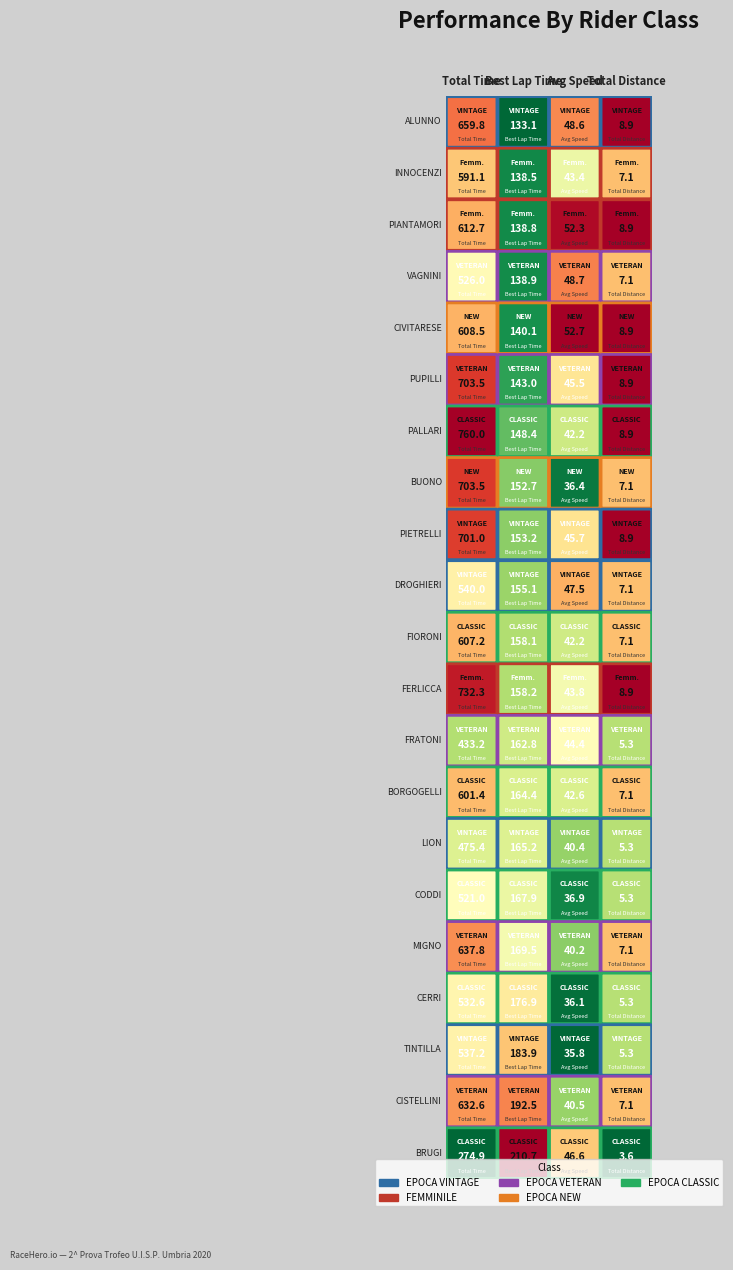

What is the difference between the second highest and second lowest values in the FAUSTO CERRI series?

140.8